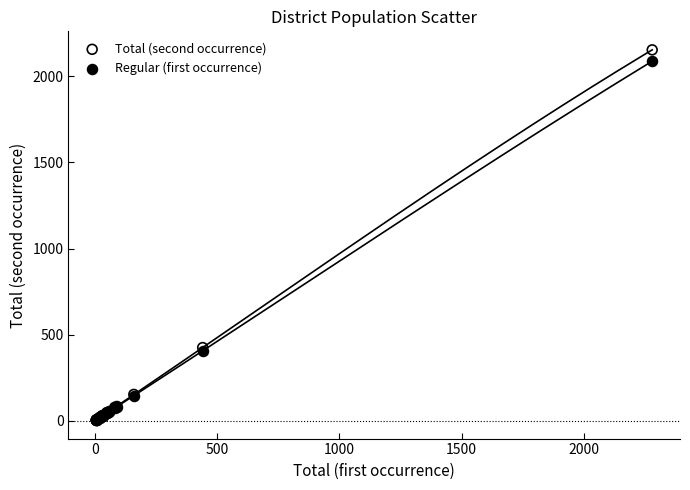

What are all the series names shown in the legend?

Total (second occurrence), Regular (first occurrence)